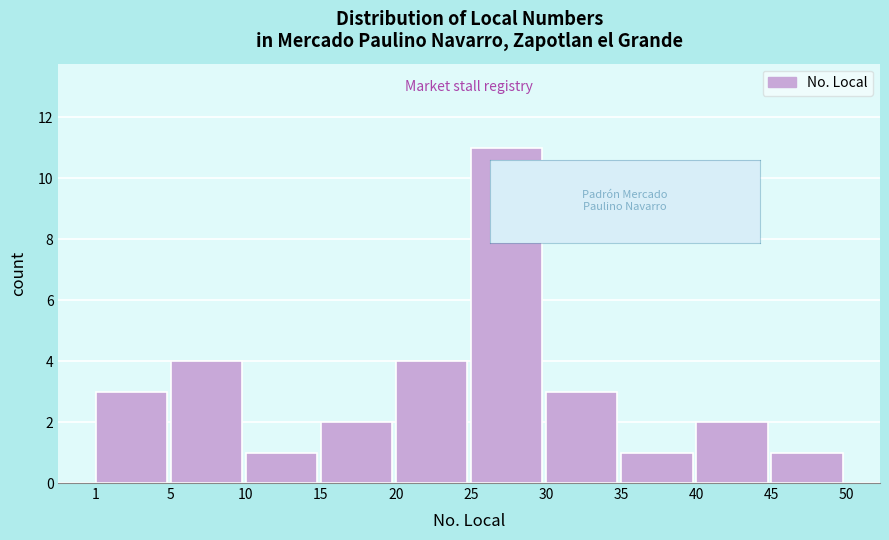

Reading left to right, list all the values displayed in this chart.

3	4	1	2	4	11	3	1	2	1